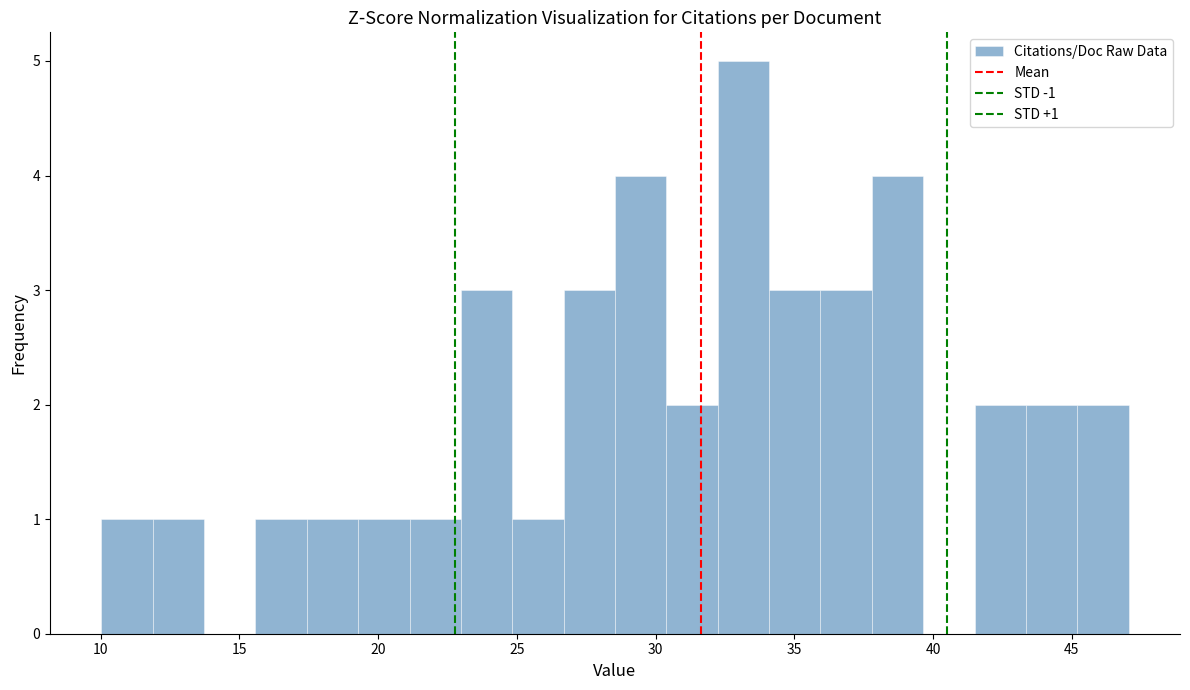

Read against the x-axis, roughly where is the centre of the tallest bar?

33.0